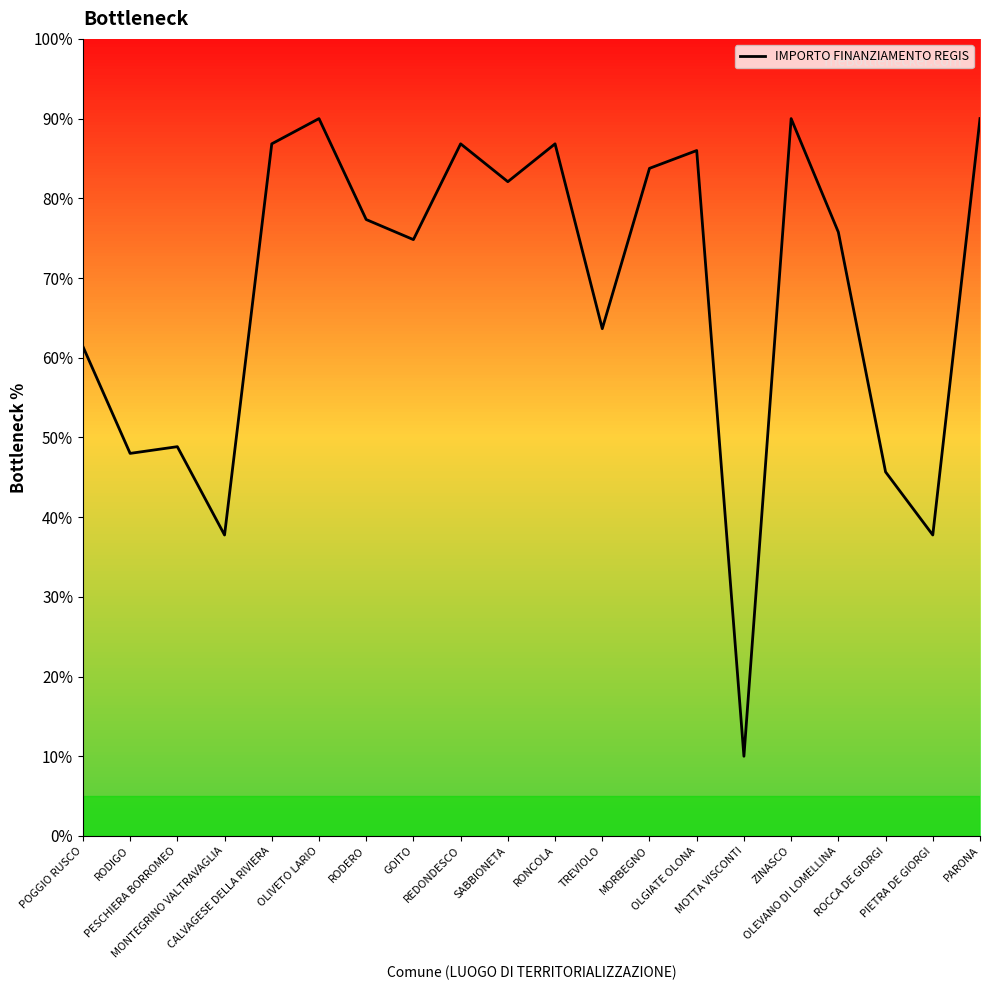

Count the number of categories in the chart.

20